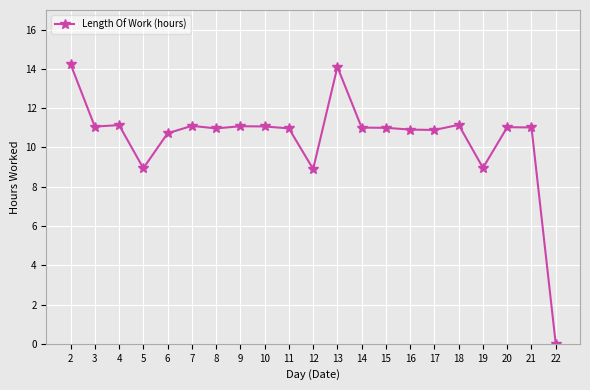

What is the value of the 20th point from the left?

11.0